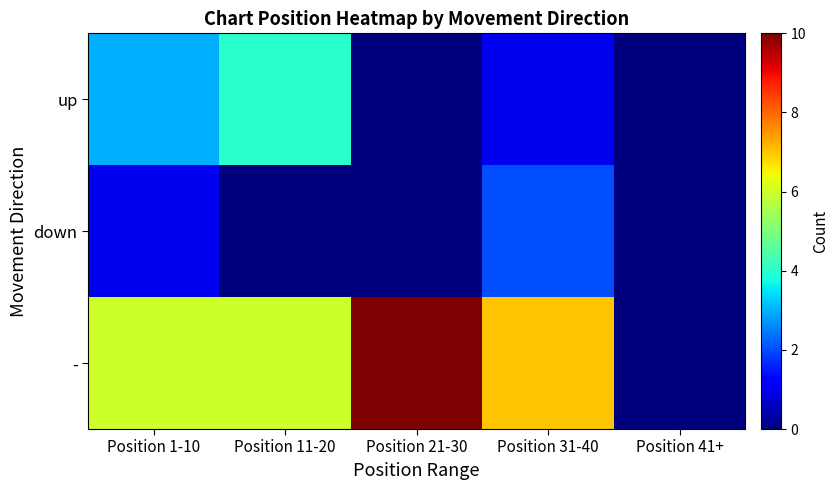

Which category has the highest value across all series?

Position 21-30